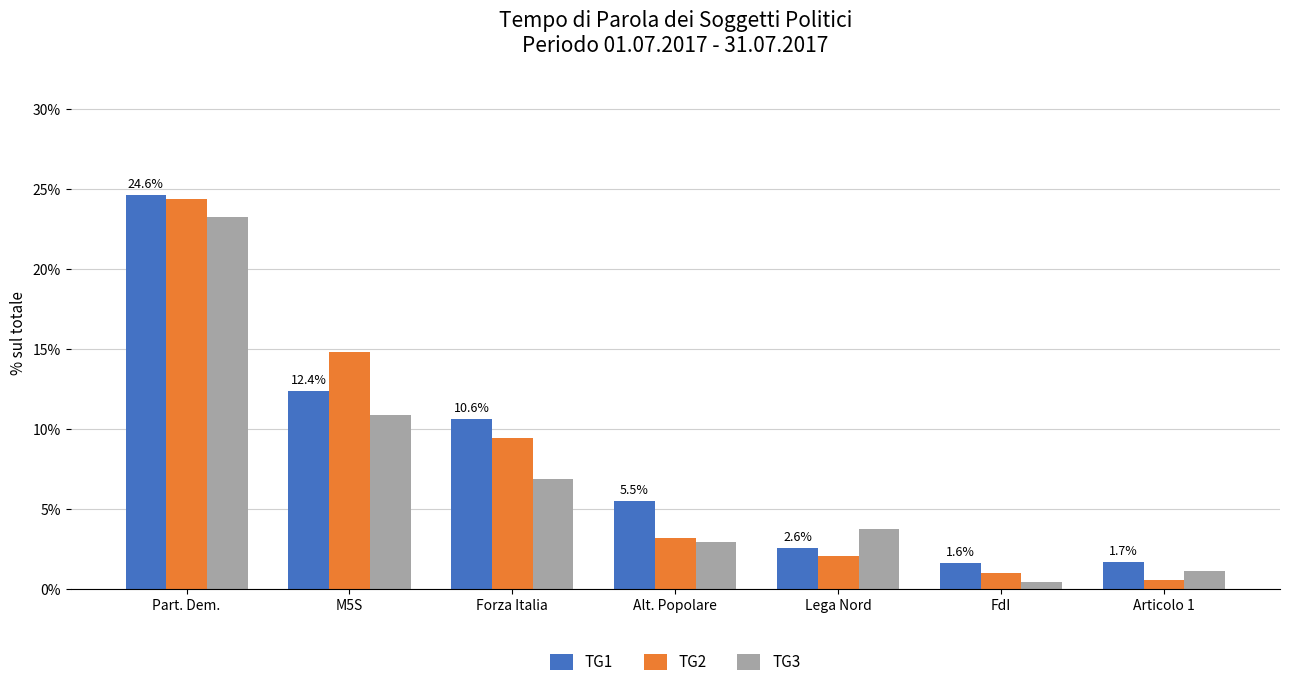

Is the value of TG2 at Part. Dem. greater than the value of TG1 at M5S?

Yes